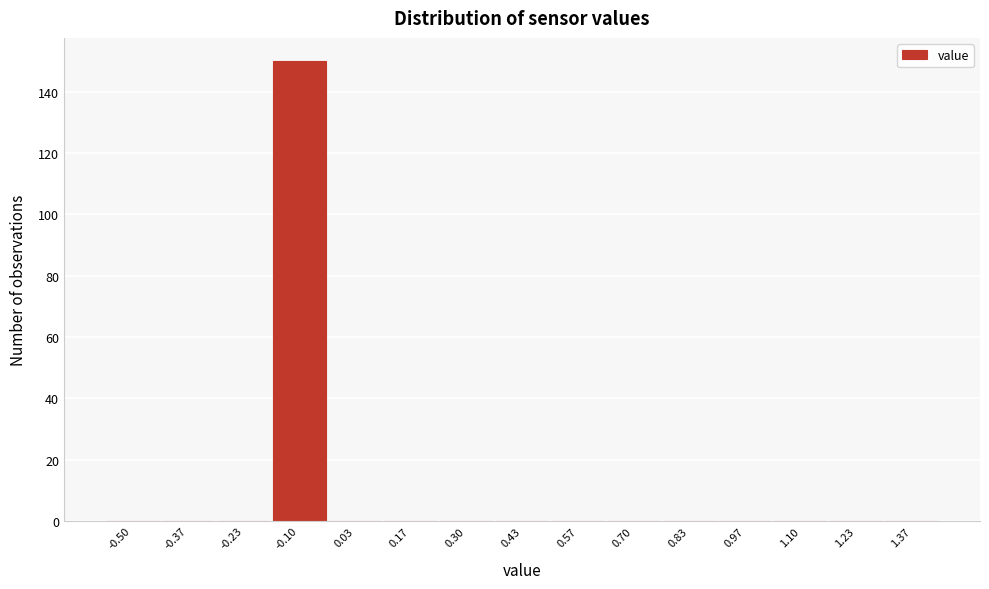

Reading left to right, list all the values displayed in this chart.

-0.50=0	-0.37=0	-0.23=0	-0.10=150	0.03=0	0.17=0	0.30=0	0.43=0	0.57=0	0.70=0	0.83=0	0.97=0	1.10=0	1.23=0	1.37=0